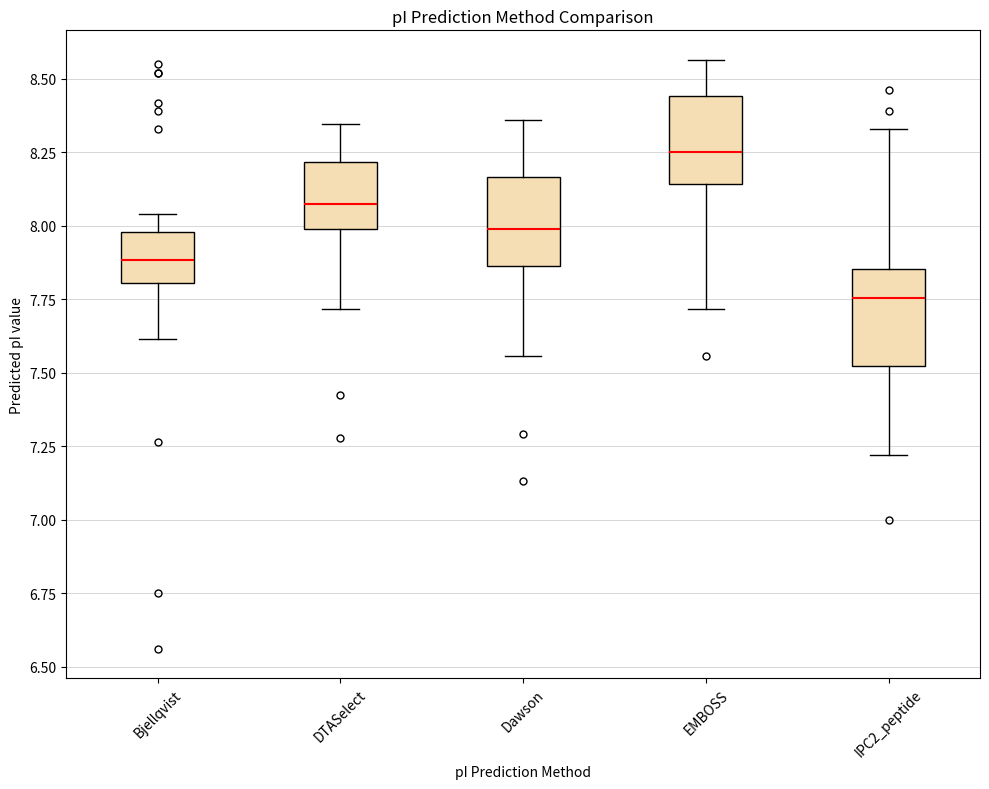

Which box has the lowest median line?

IPC2_peptide